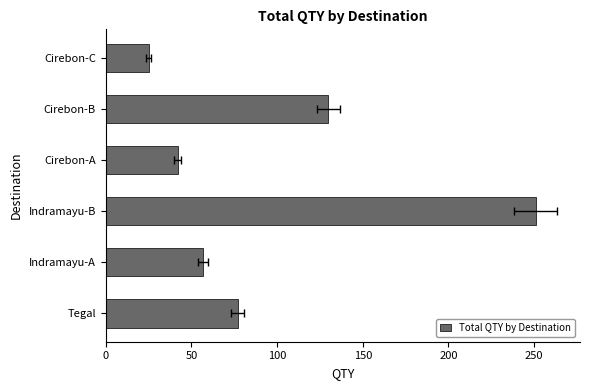

Which has a higher value, Tegal or Cirebon-B?

Cirebon-B